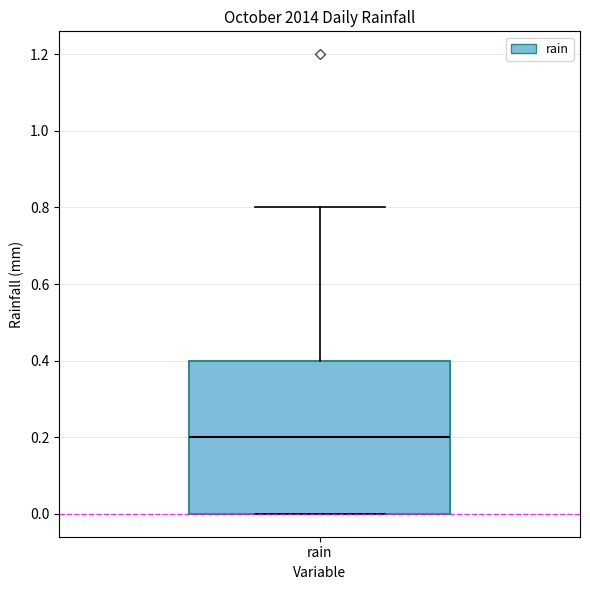

Read this box plot against the y-axis: the position of the median line, the range covered by the box, and the ends of both whiskers. The values are not printed on the chart, so give them approximately, as read against the axis.

median 0.2, box 0.0 to 0.4, whiskers 0.0 to 0.8